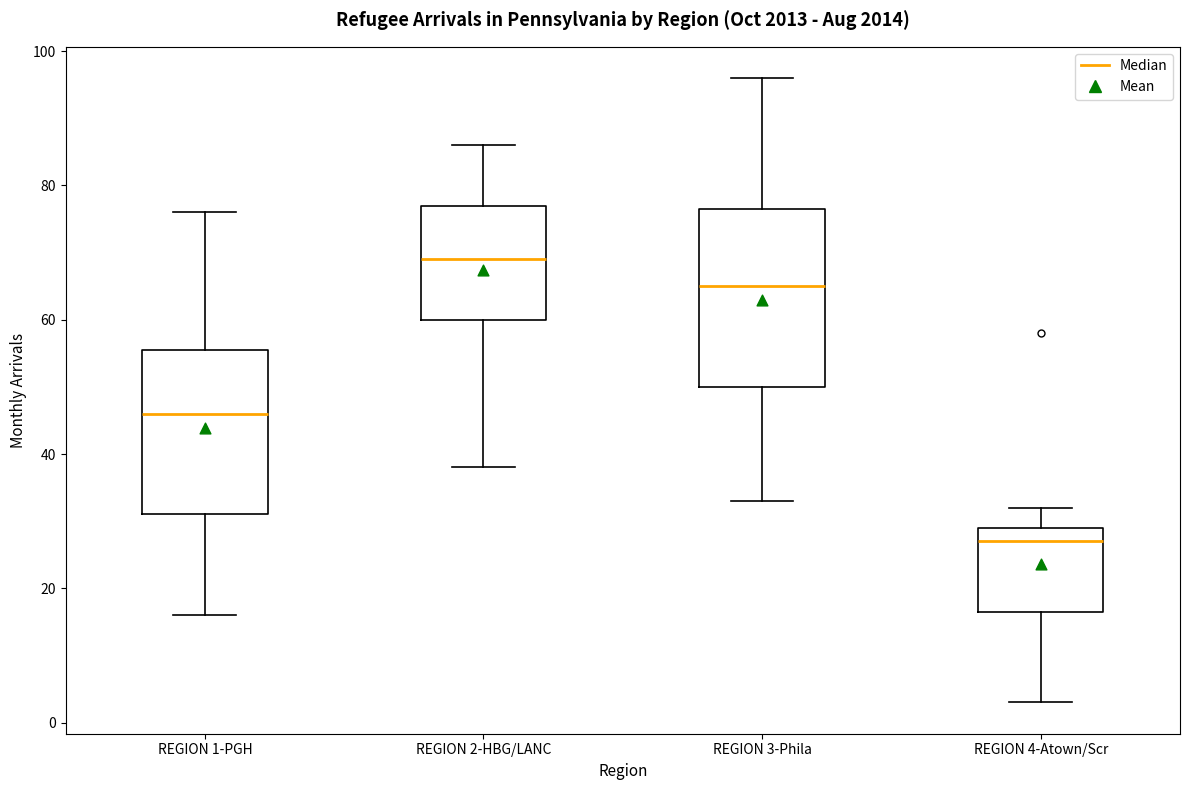

Where does the median line of the box for REGION 2-HBG/LANC sit on the y-axis? The values are not printed on the chart, so give them approximately, as read against the axis.

70